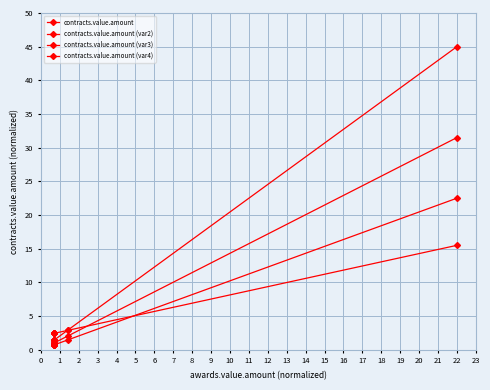

Which series ends up on top after the final intersection of contracts.value.amount (var4) and contracts.value.amount?

contracts.value.amount